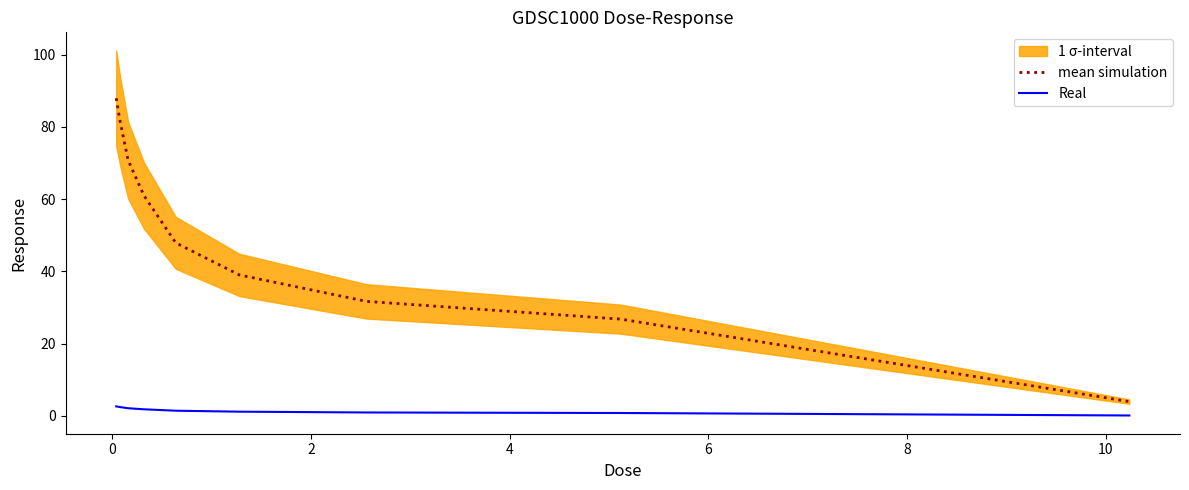

True or false: mean simulation and Real cross at least once.

False